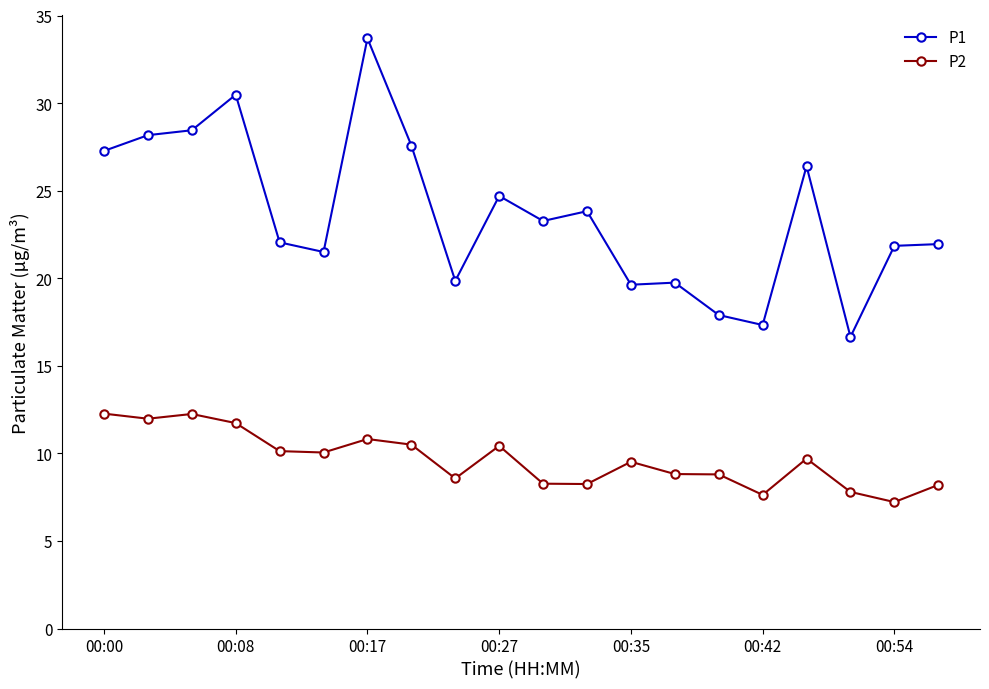

Which series has the largest total across all categories?

P1